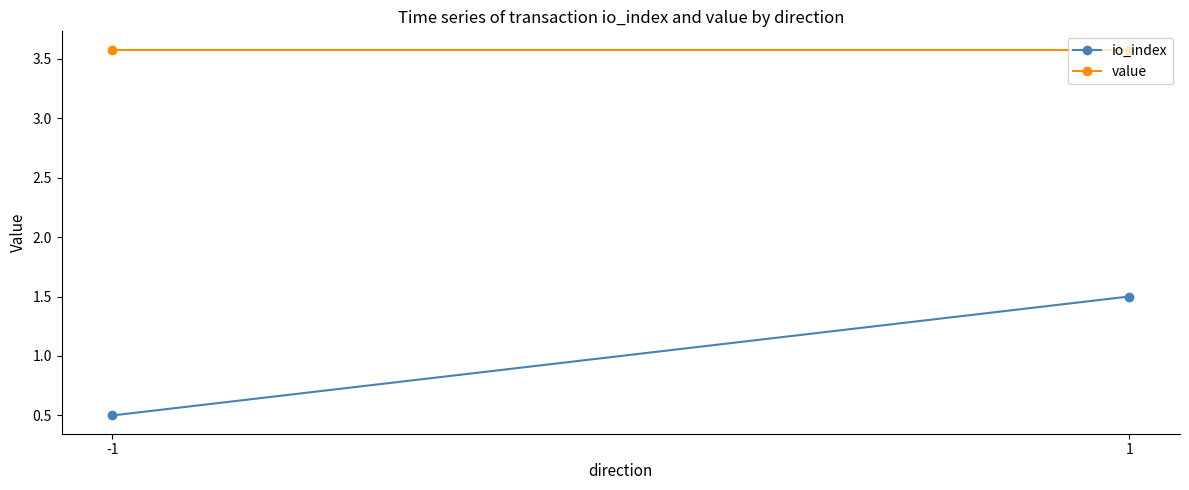

The value of value at 1 is 3.6. True or false?

True